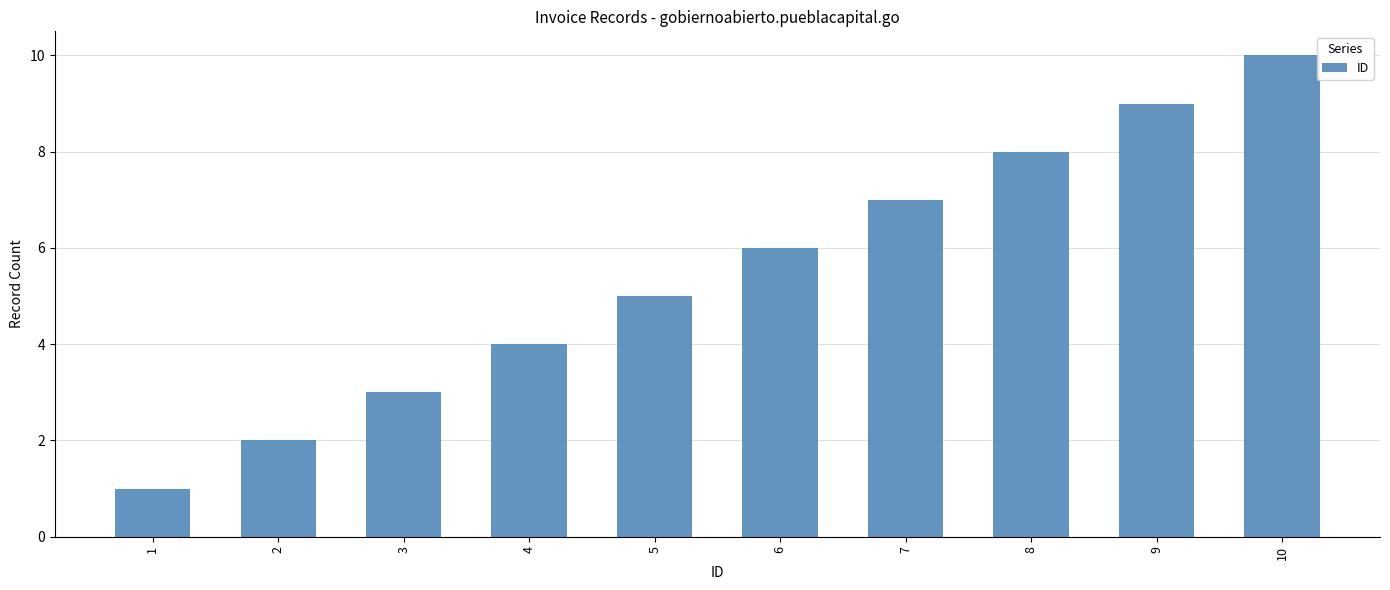

The value at 9 is 9. True or false?

True